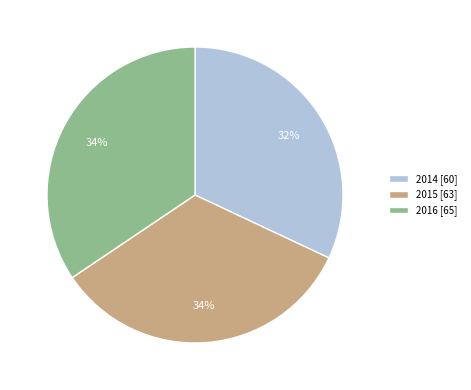

Is 2015 the majority of the pie?

No